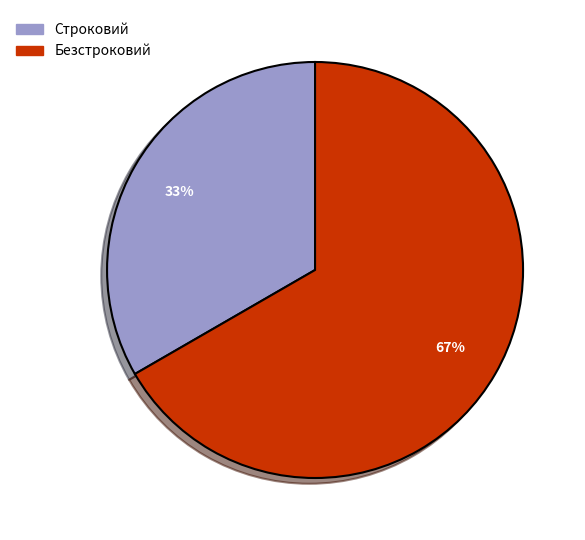

Is there a majority slice in this chart?

Yes